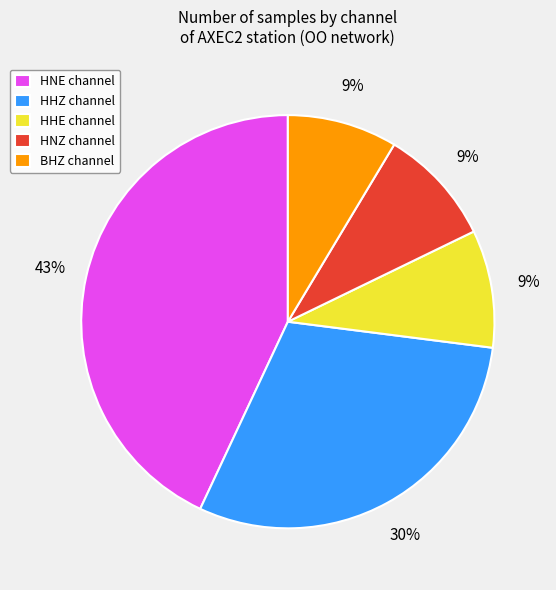

To the nearest percent, what is the average slice percentage?

20%